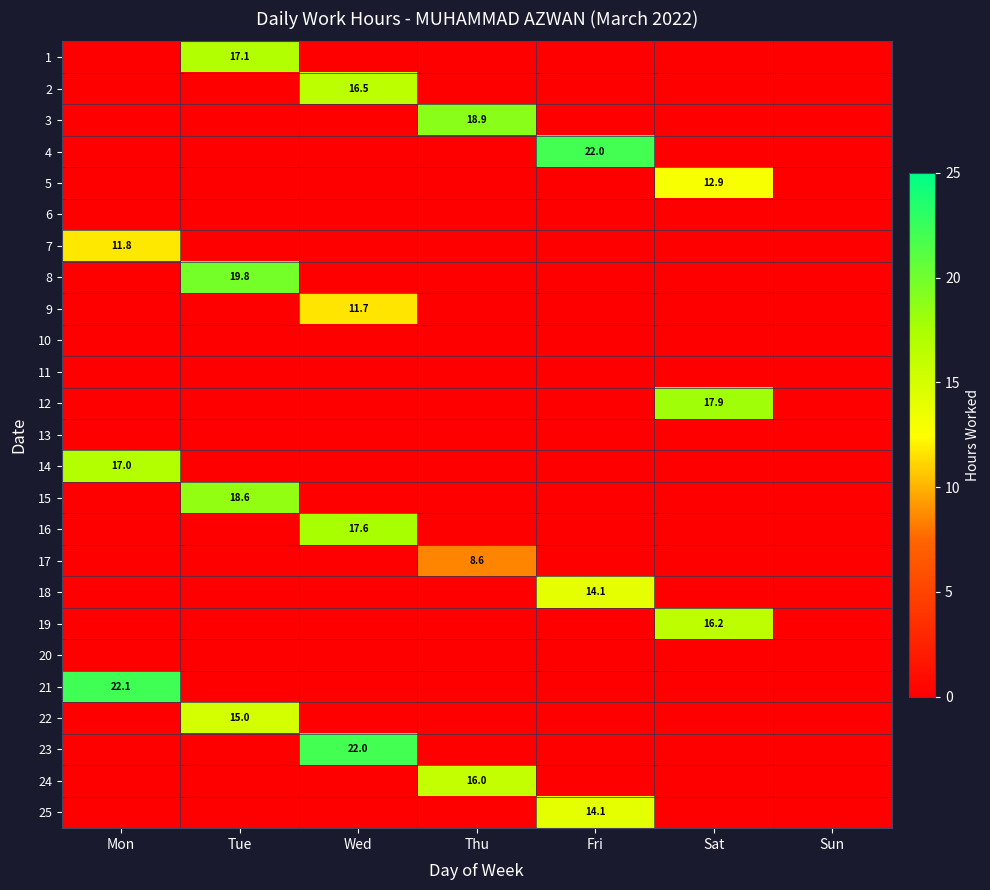

Is it true that 15 equals 27.4 at Tue?

False